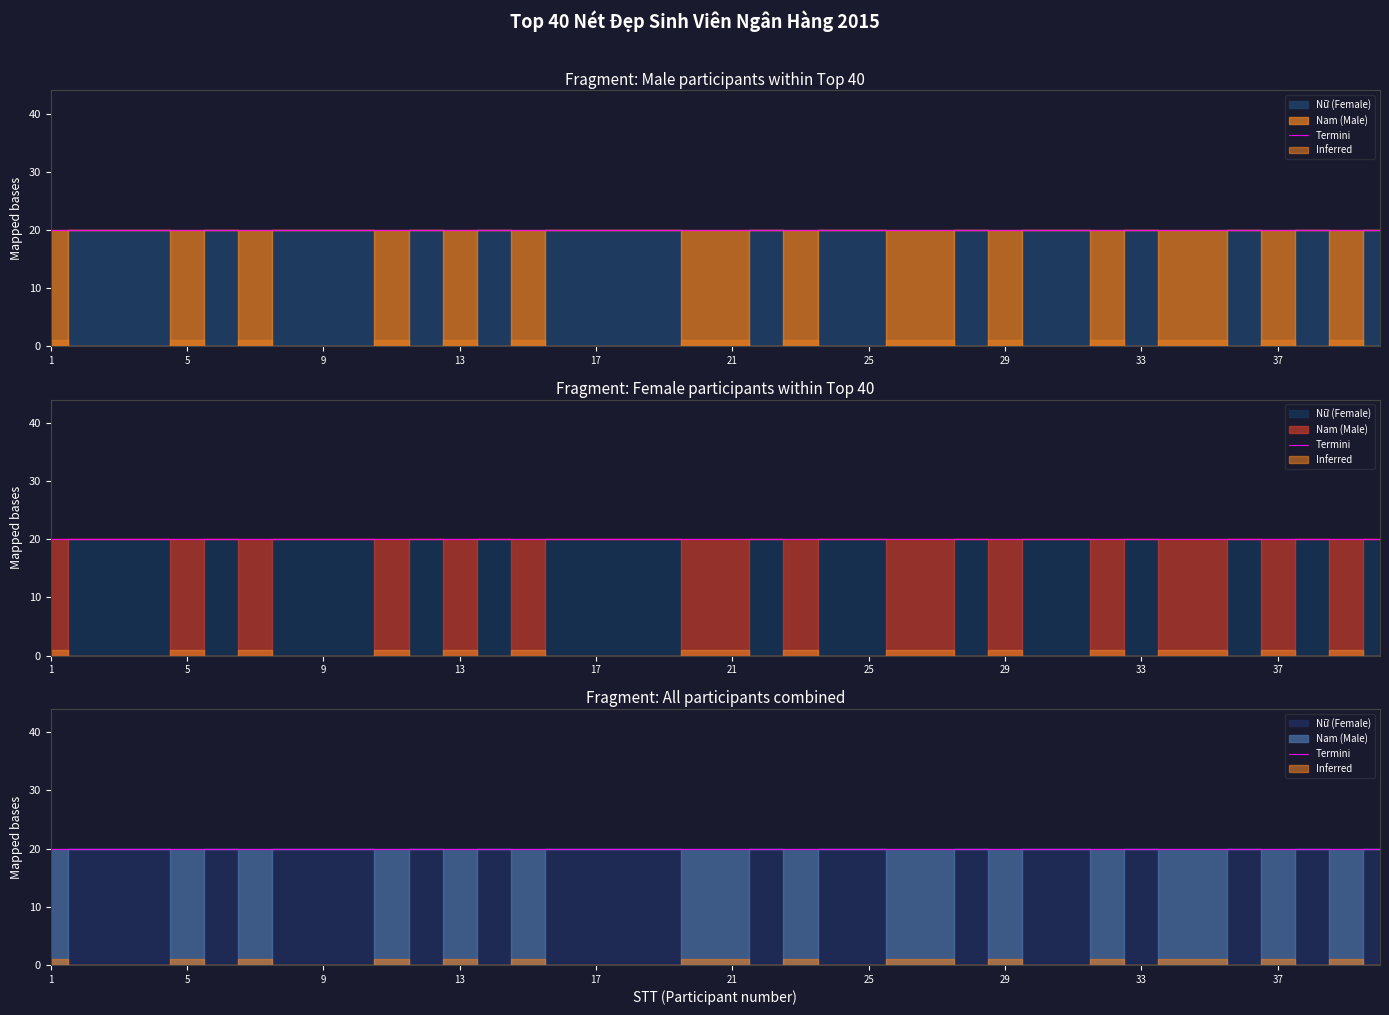

Reading left to right, what are all the values shown in this chart?

Nam: 1	0	0	0	1	0	1	0	0	0	1	0	1	0	1	0	0	0	0	1	1	0	1	0	0	1	1	0	1	0	0	1	0	1	1	0	1	0	1	0
Nữ: 0	1	1	1	0	1	0	1	1	1	0	1	0	1	0	1	1	1	1	0	0	1	0	1	1	0	0	1	0	1	1	0	1	0	0	1	0	1	0	1